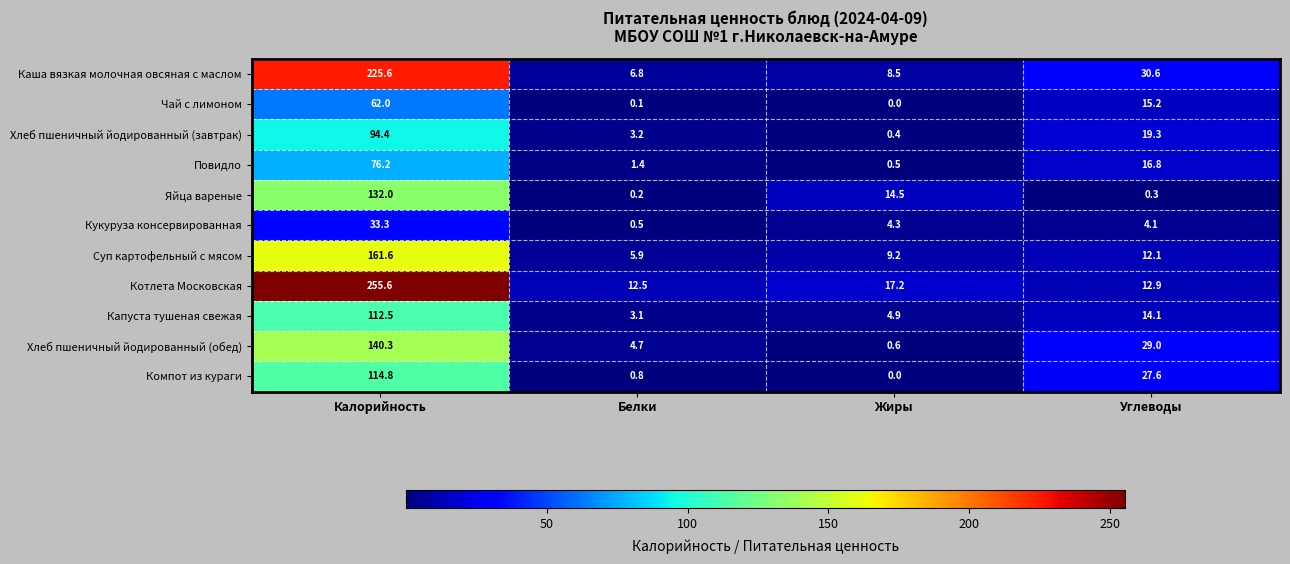

Which series has the widest spread of values?

Котлета Московская